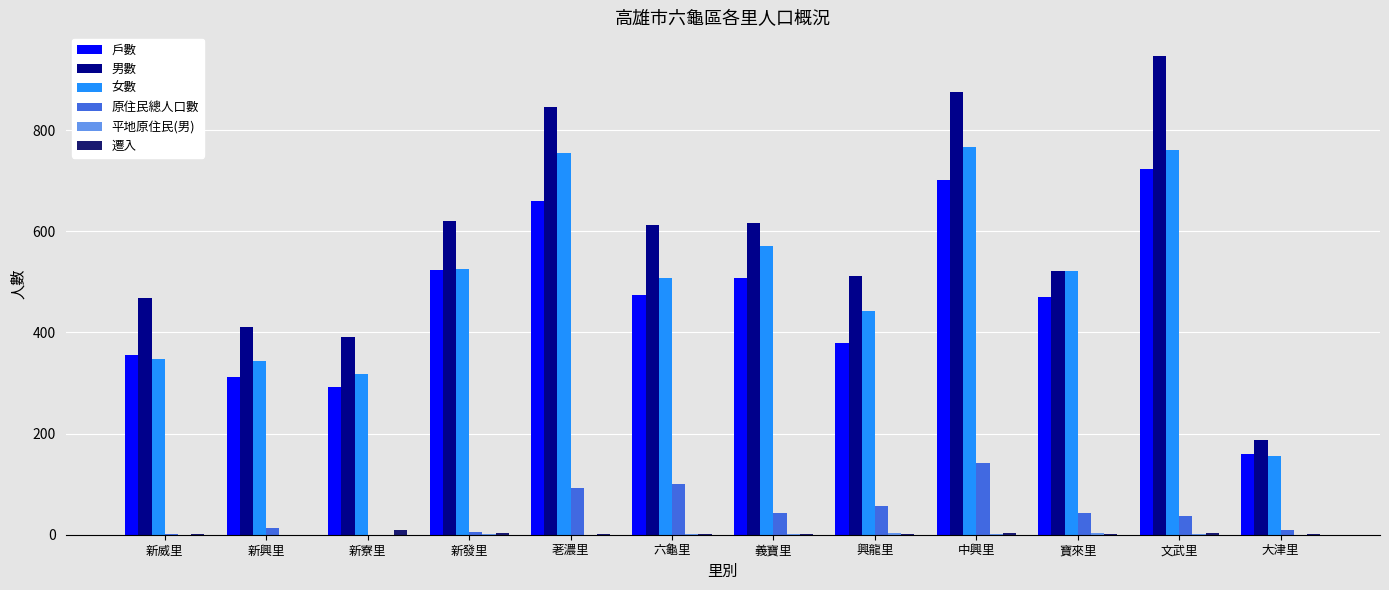

Which series has the largest total across all categories?

男數